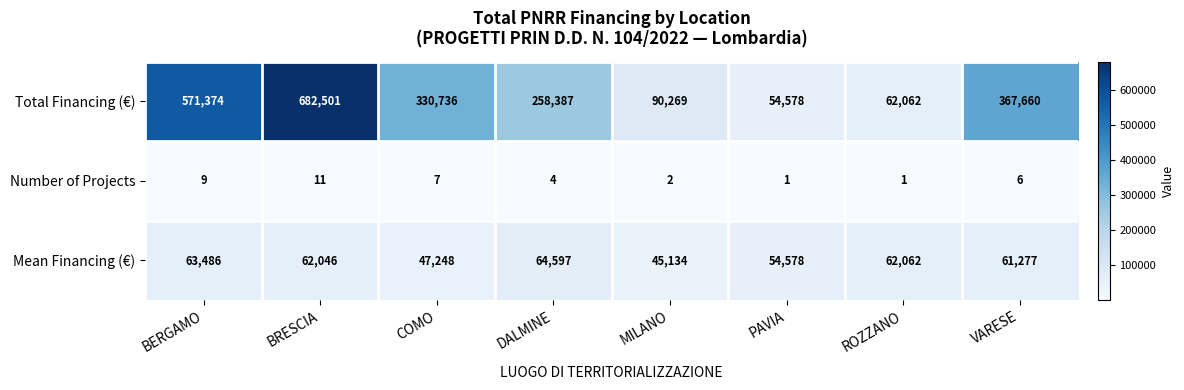

Is it true that Mean Financing (€) equals 104876 at DALMINE?

False